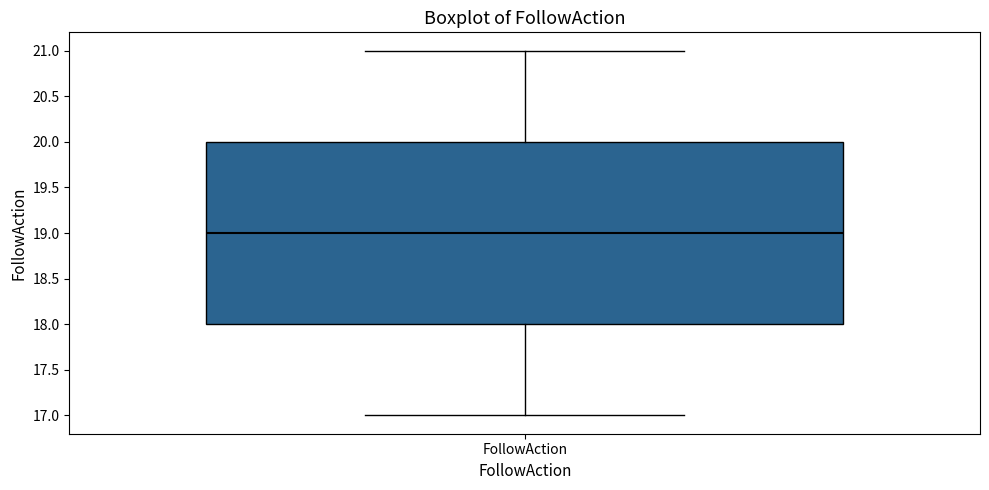

Transcribe this box plot: give where the median line is, the range the box spans, and where the two whiskers end, as read against the y-axis. The values are not printed on the chart, so give them approximately, as read against the axis.

median 19, box 18 to 20, whiskers 17 to 21